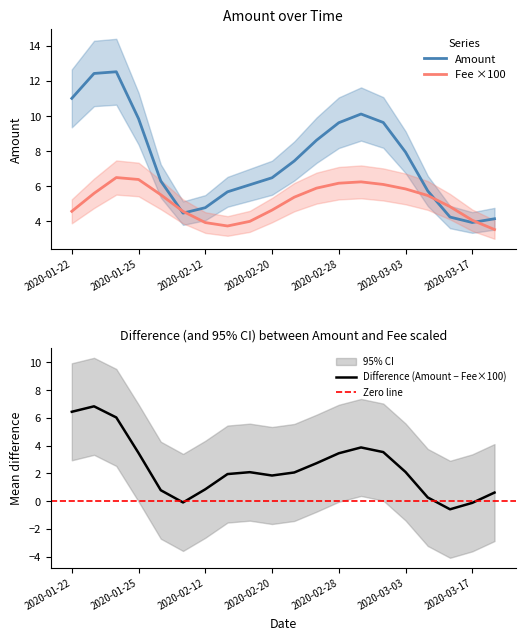

True or false: Fee ×100 has a value of 5.8 at 2020-03-03.

True